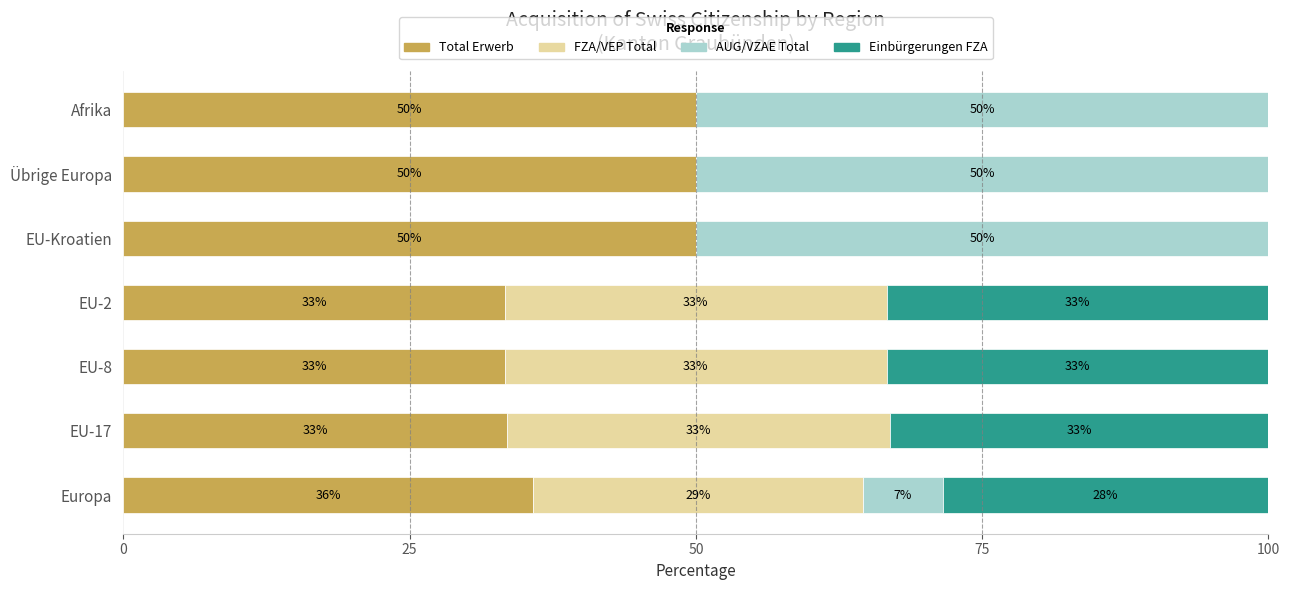

What is the highest value of the Total Erwerb series?

50.0